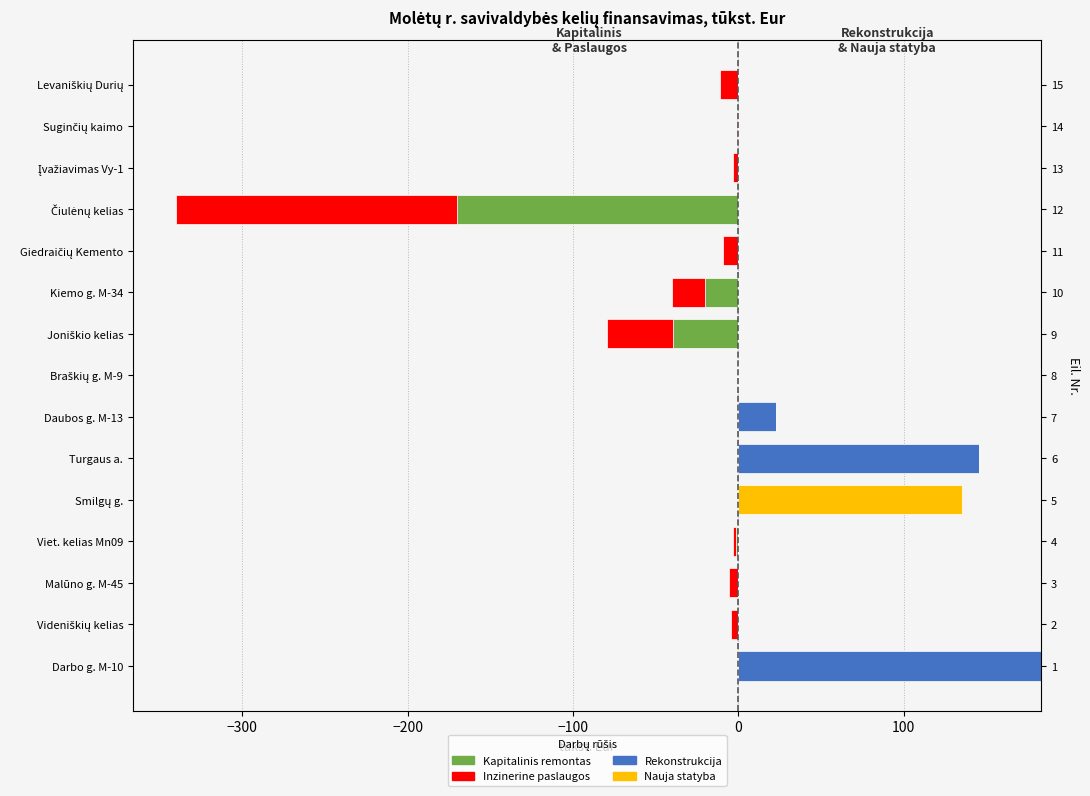

What is the difference between the maximum and minimum values in the Nauja statyba series?

135.0